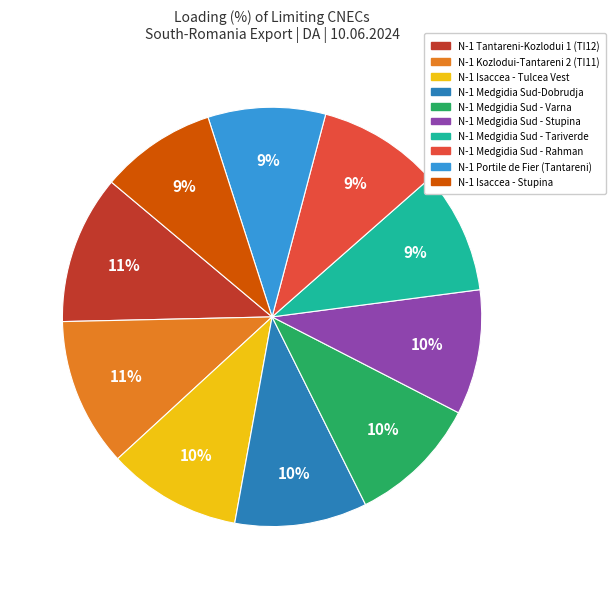

Count the number of slices in the pie.

10